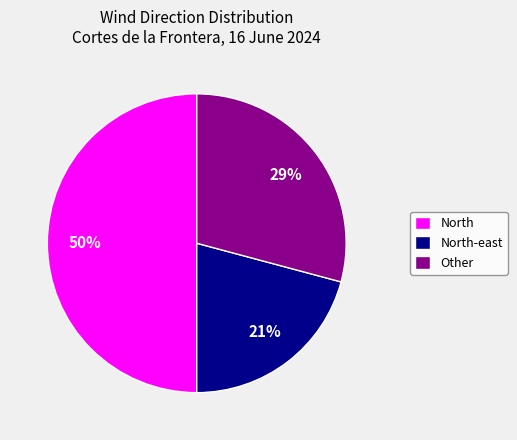

What percentage is the Other slice, to the nearest percent?

29%